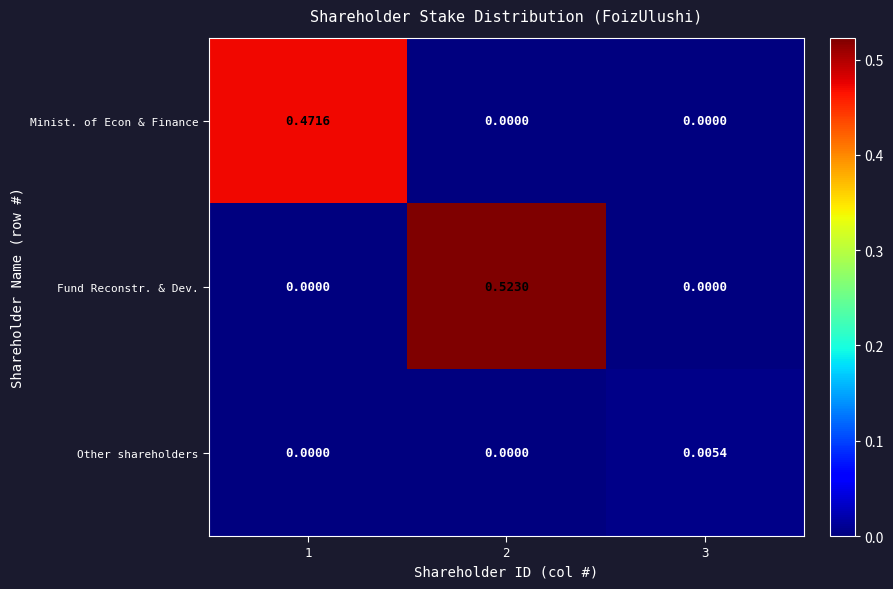

Is the value of Fund Reconstr. & Dev. at 1 greater than the value of Other shareholders at 3?

No